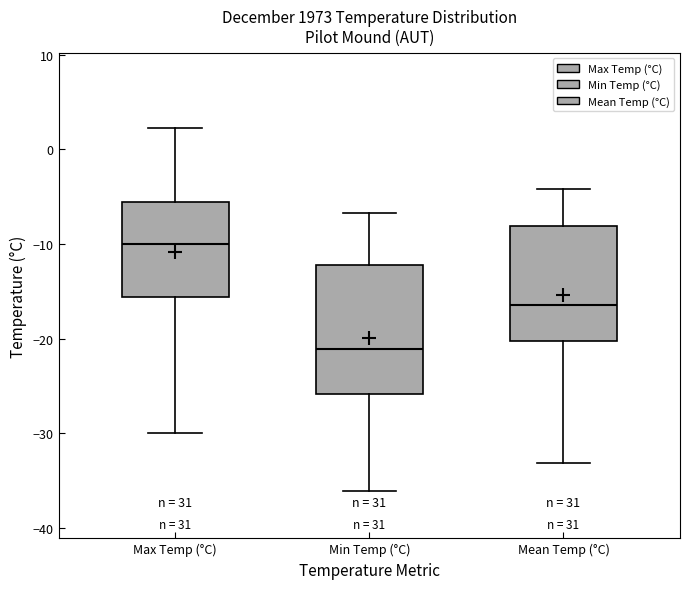

Which box is the tallest, from its lower edge to its upper edge?

Min Temp (°C)